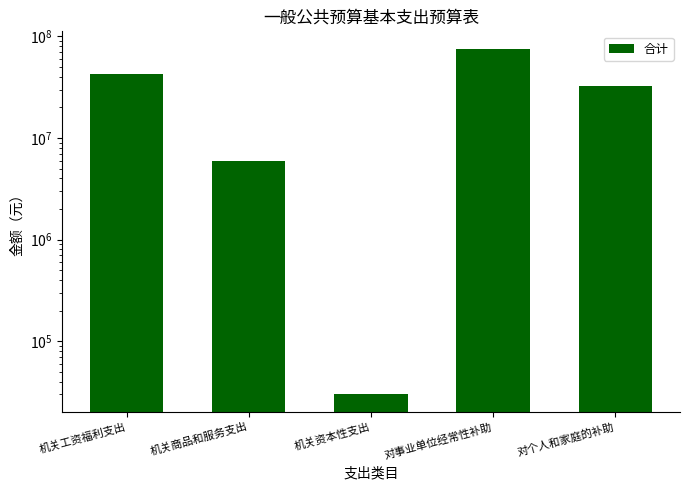

Are the bars horizontal?

No